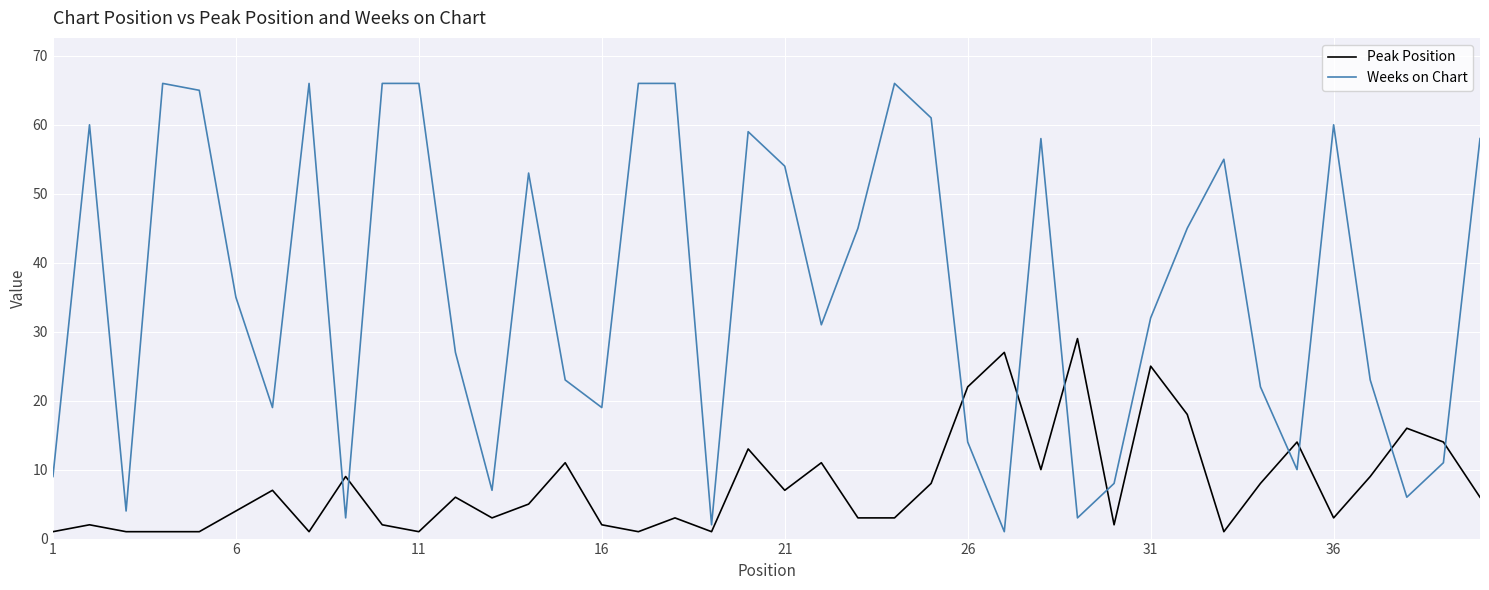

Which series has the largest total across all categories?

Weeks on Chart